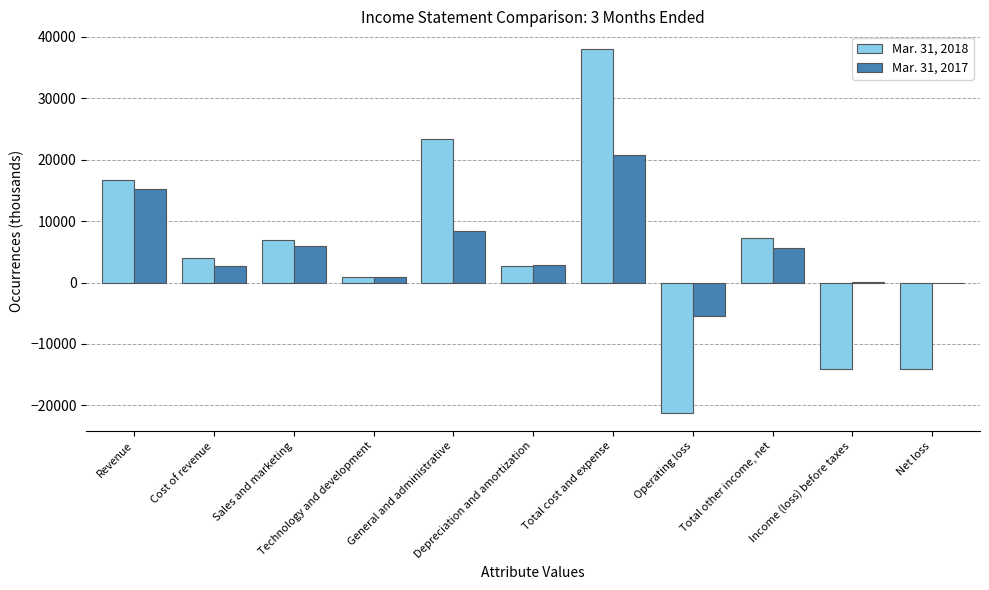

What is the maximum value shown in the chart?

37930